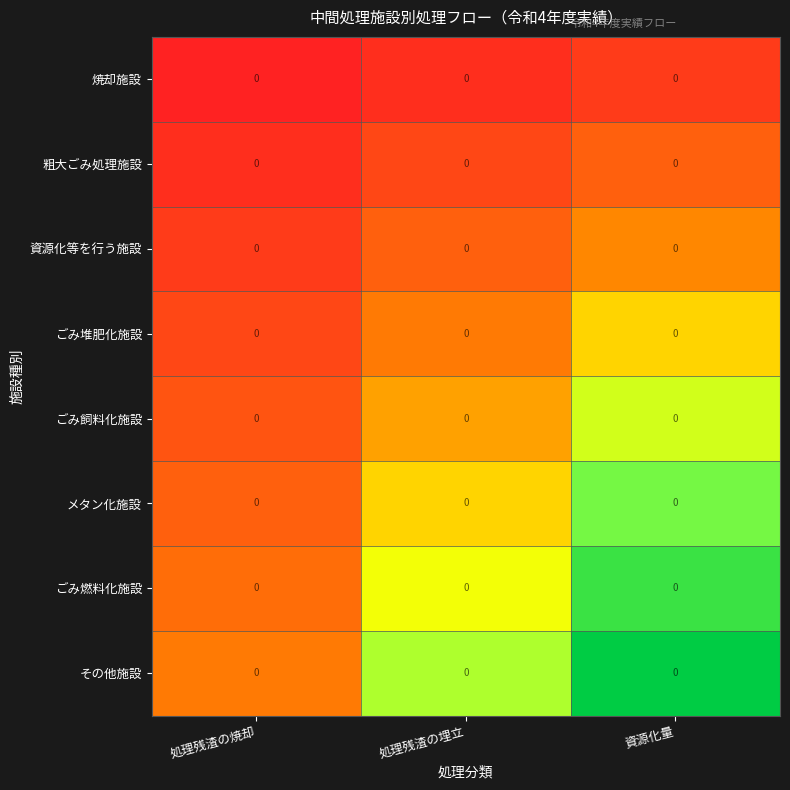

What is the spread (max minus min) of values at 資源化量?

0.9